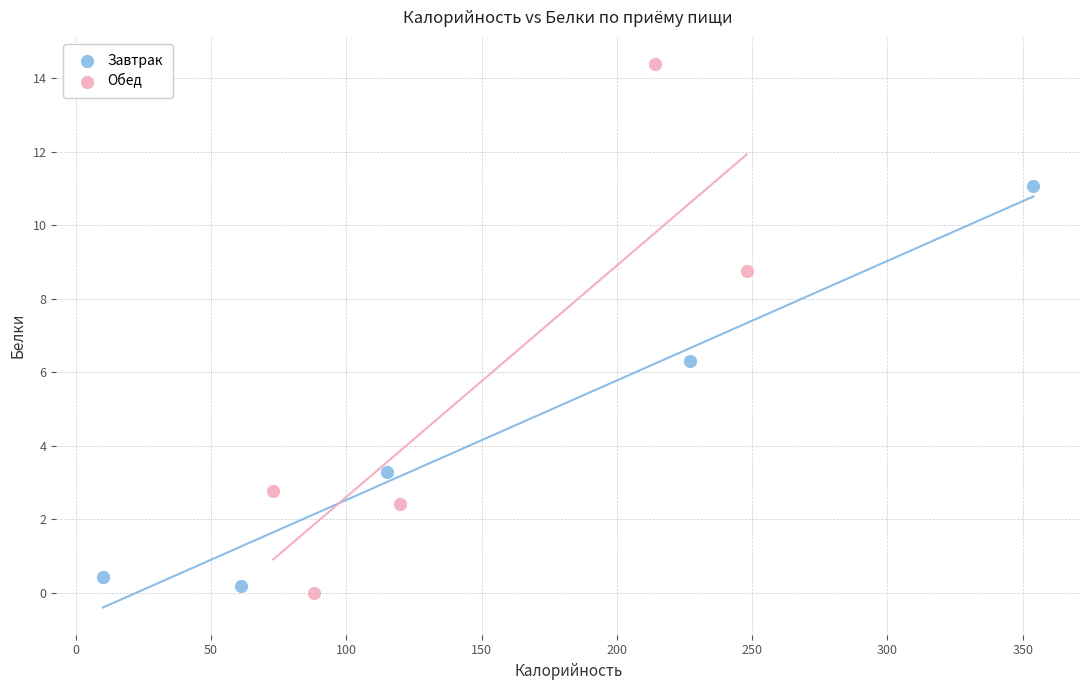

Which series reaches the maximum Y coordinate?

Обед